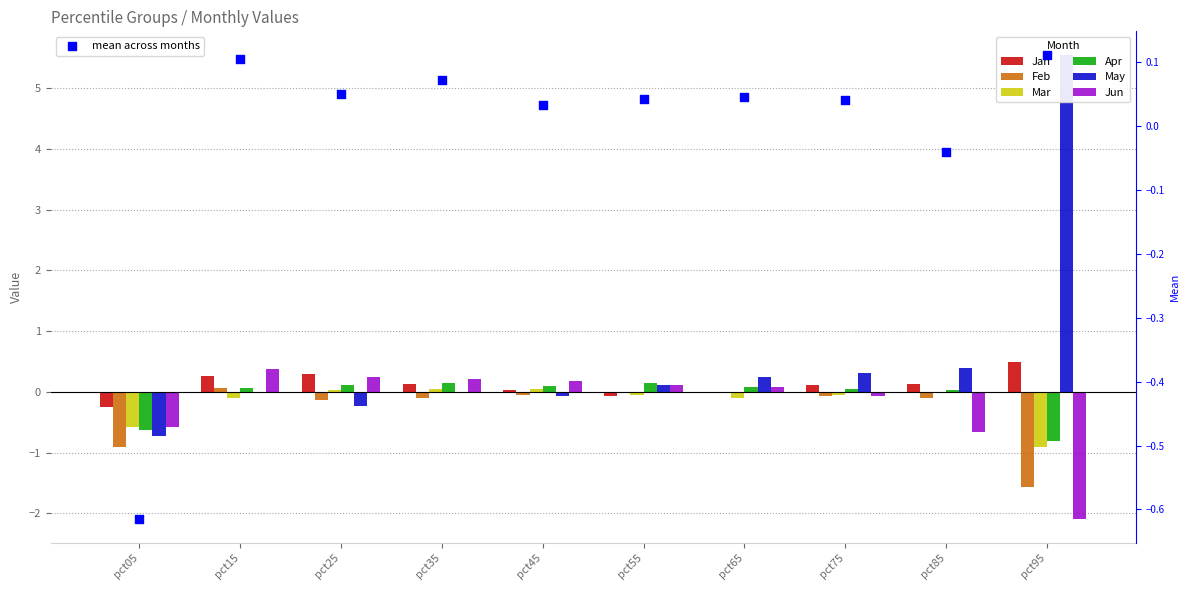

Which series has the widest spread of Y values?

May